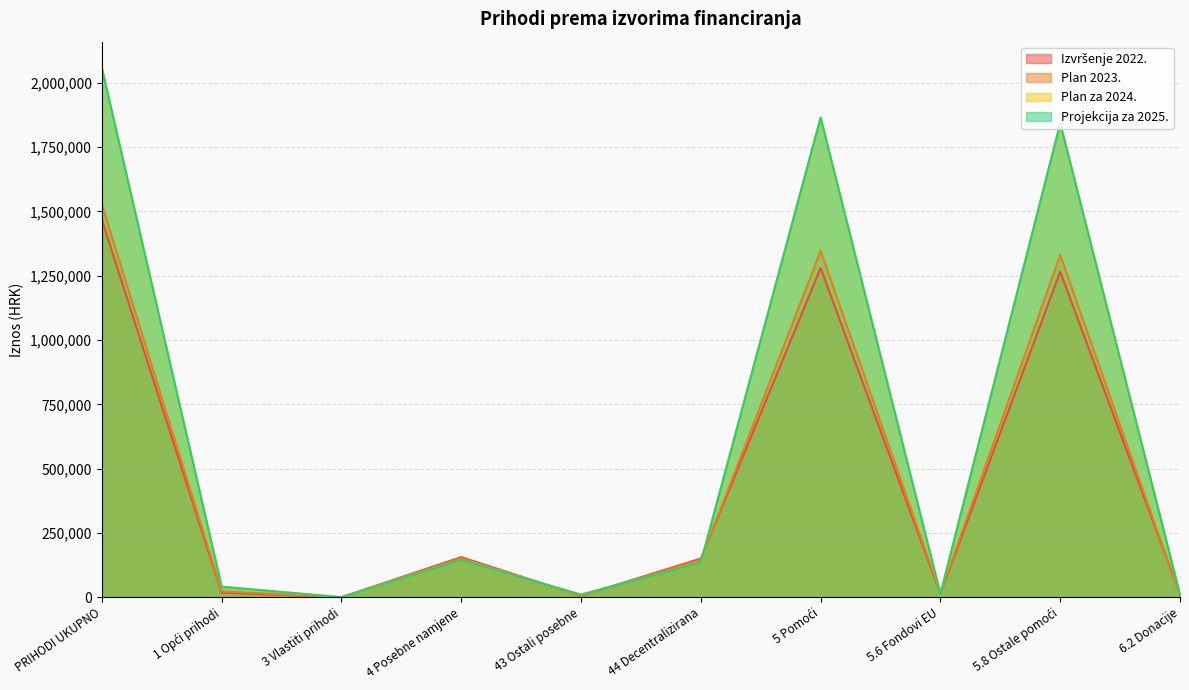

Which has a higher value, 5.8 Ostale pomoći or 5.6 Fondovi EU?

5.8 Ostale pomoći